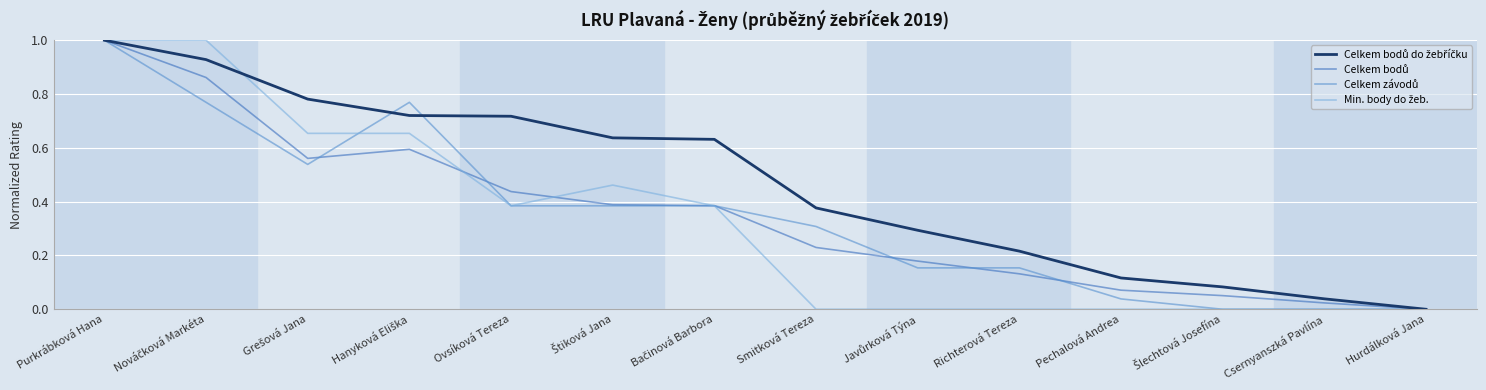

What is the maximum value shown in the chart?

1.0